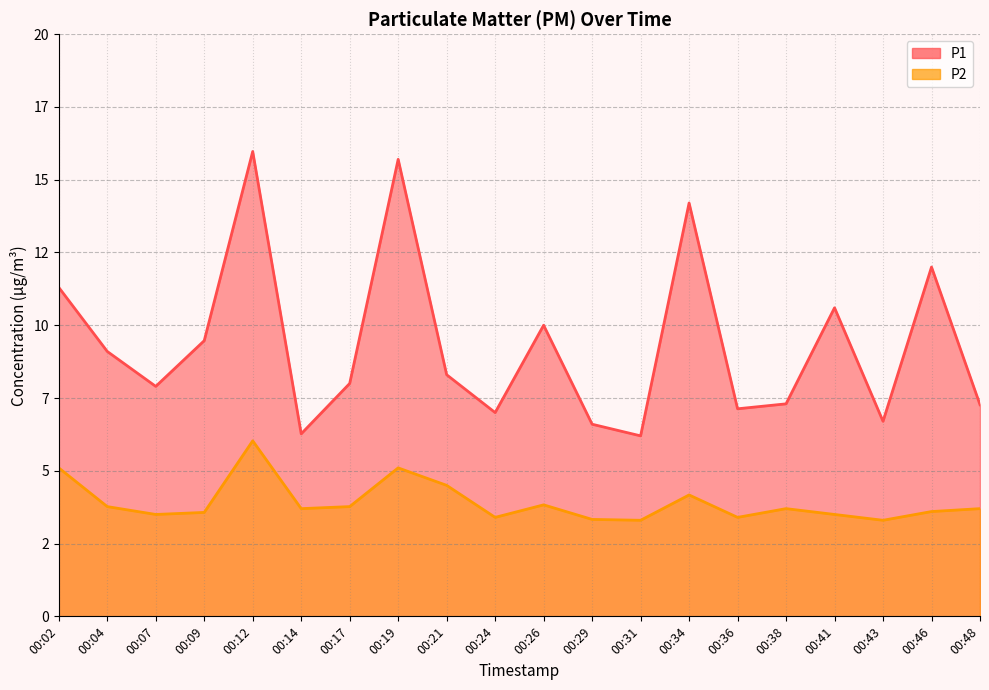

What is the sum of all P2 values?

78.3